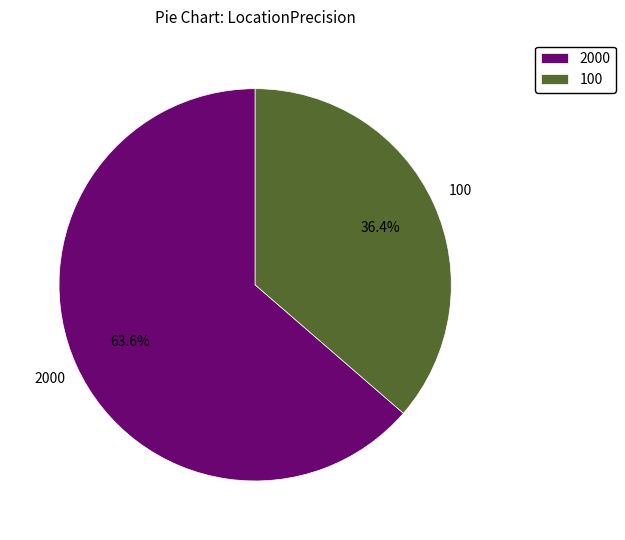

The 100 slice represents 42% of the pie. True or false?

False